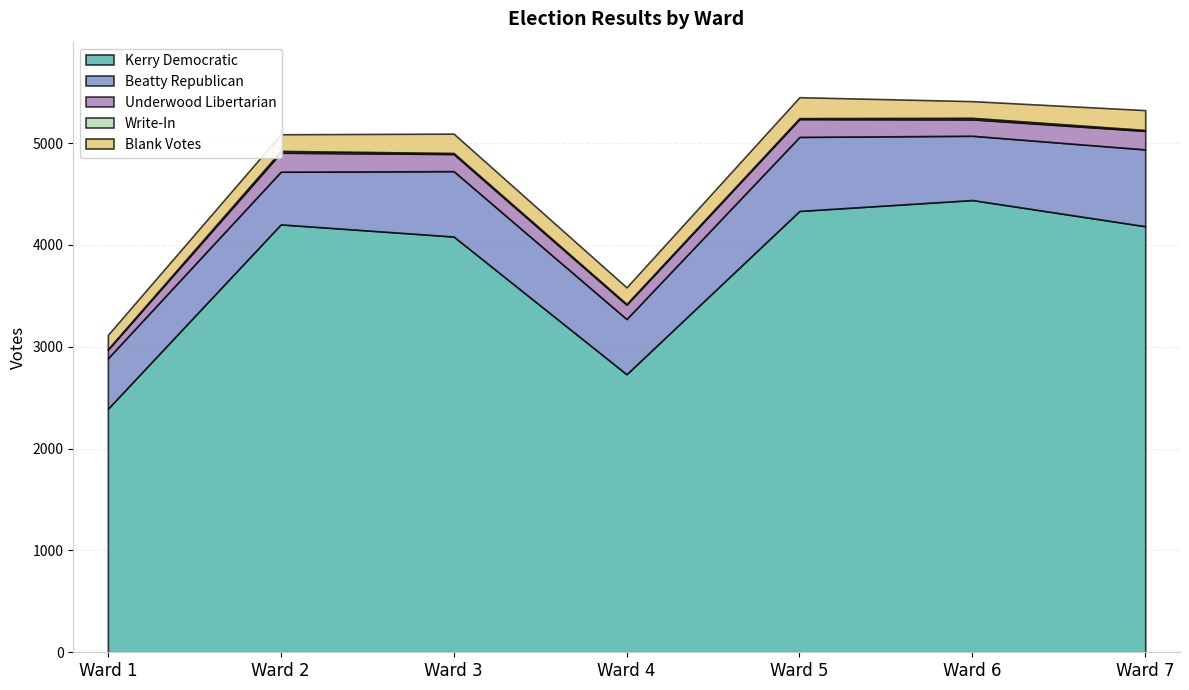

True or false: Beatty Republican and Kerry Democratic cross at least once.

False